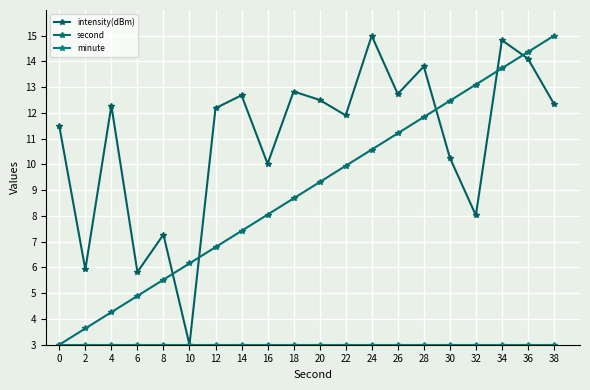

Which series has the widest spread of values?

intensity(dBm)